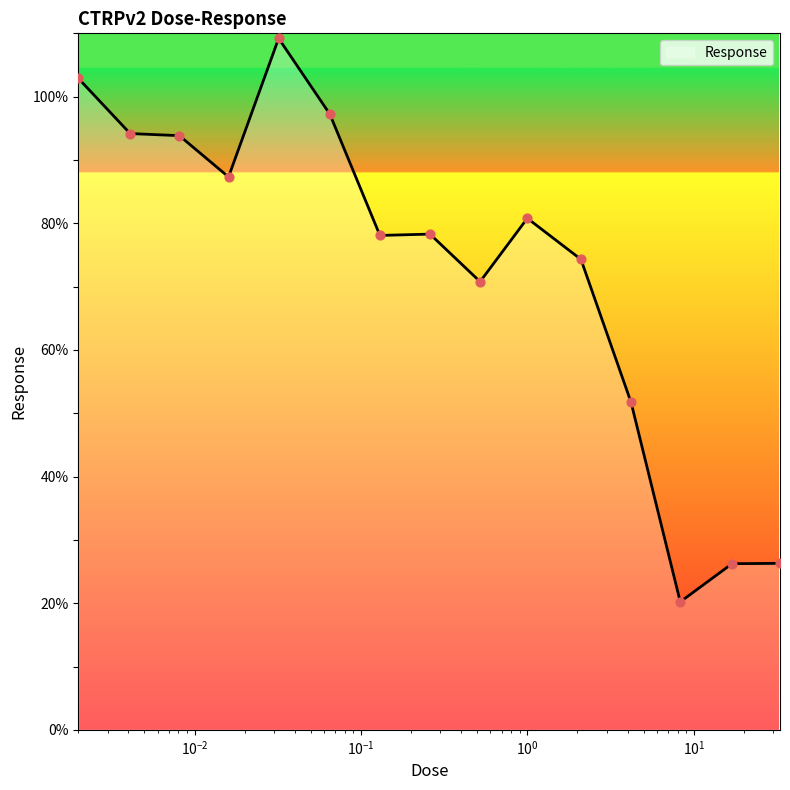

What is the difference between the maximum and minimum values?

89.0